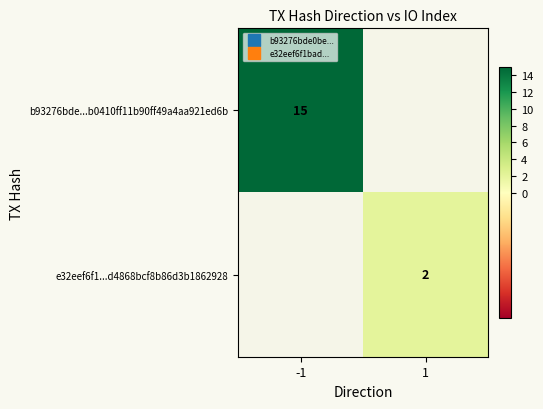

Where is b93276bde...b0410ff11b90ff49a4aa921ed6b nearest to the value 15?

-1